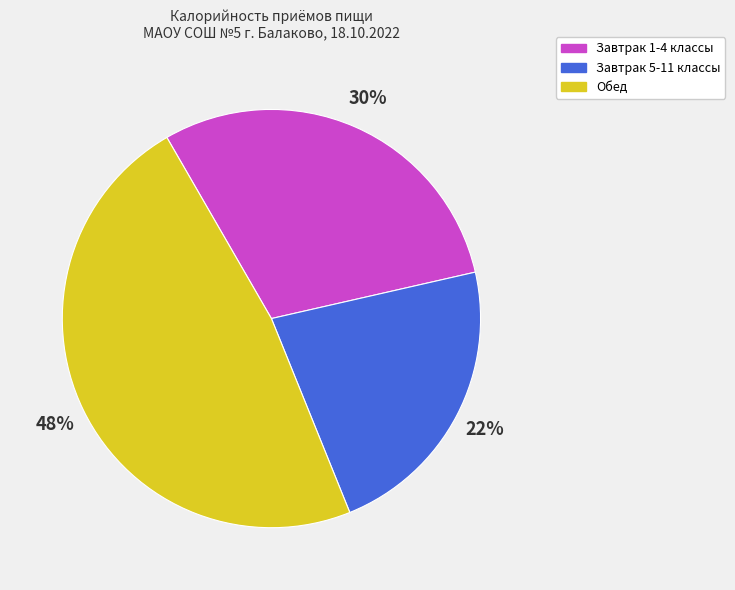

The Обед slice represents 48% of the pie. True or false?

True